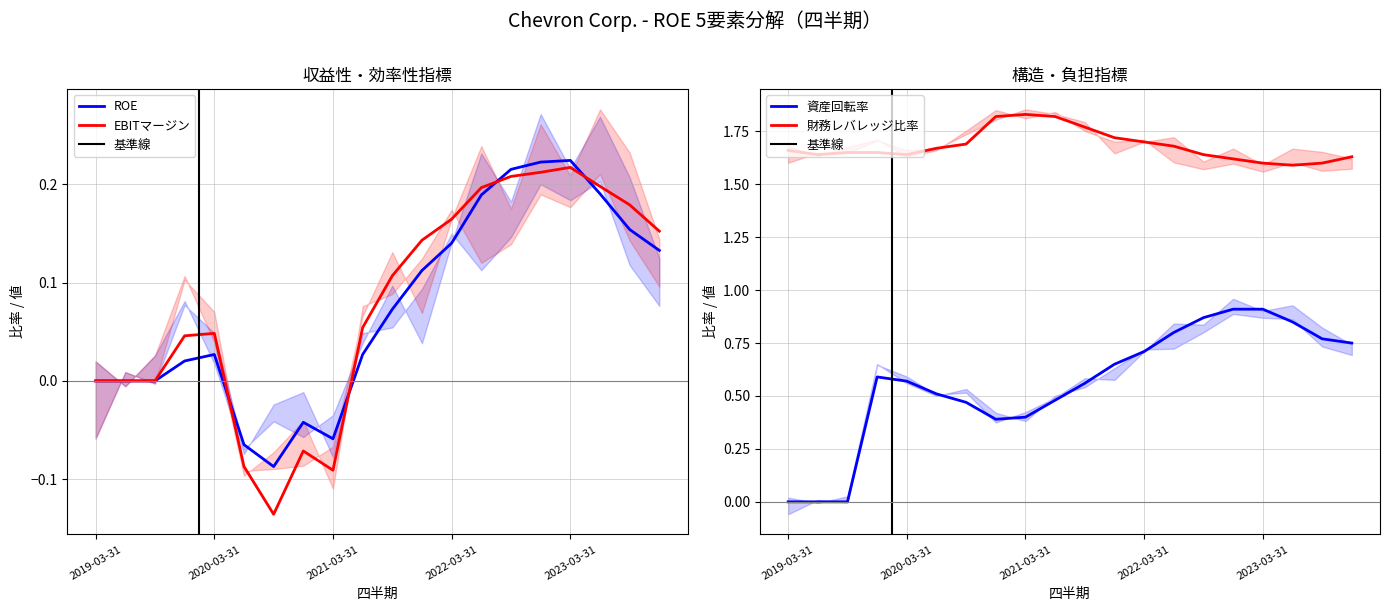

Which series has the widest spread of values?

資産回転率